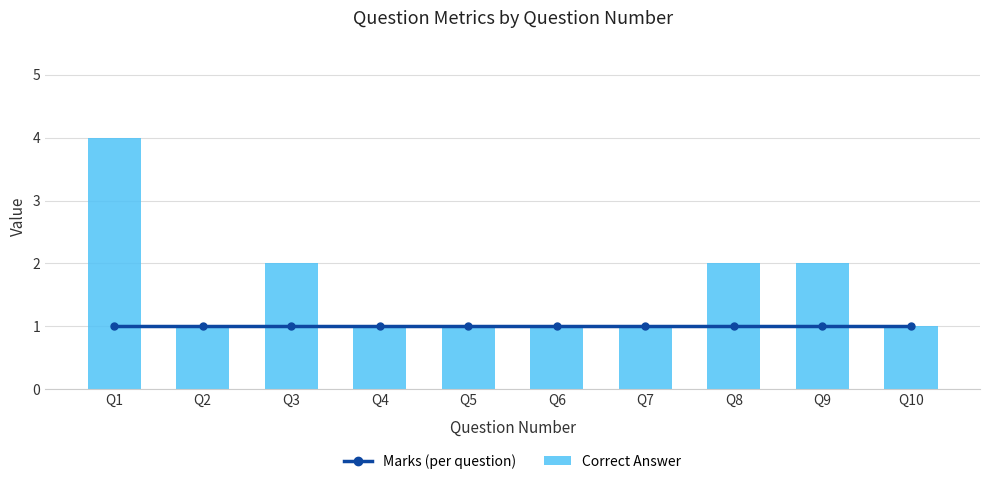

Where is Correct Answer nearest to the value 2?

Q3